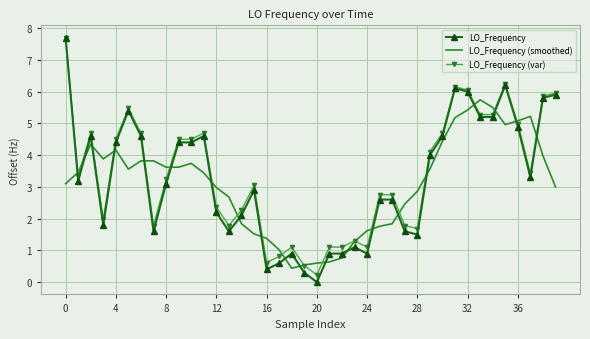

Which series has the widest spread of values?

LO_Frequency